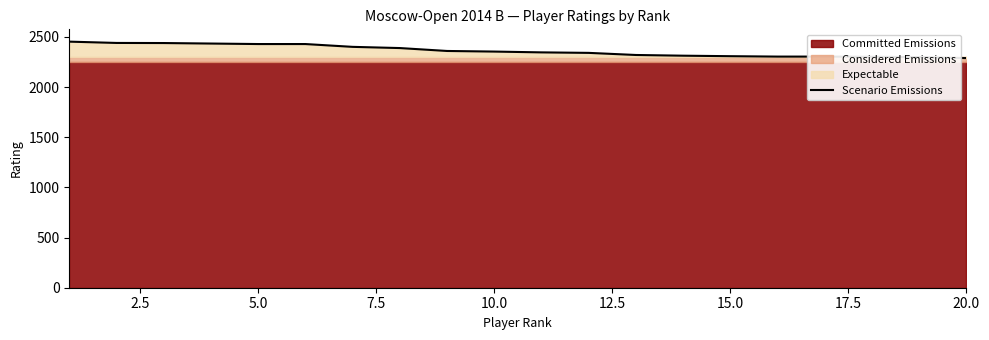

What is the minimum value for Scenario Emissions?

2288